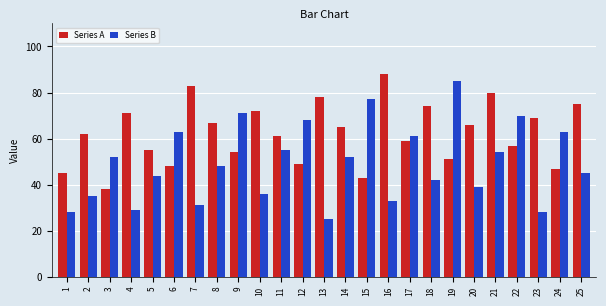

What is the highest value of the Series B series?

85